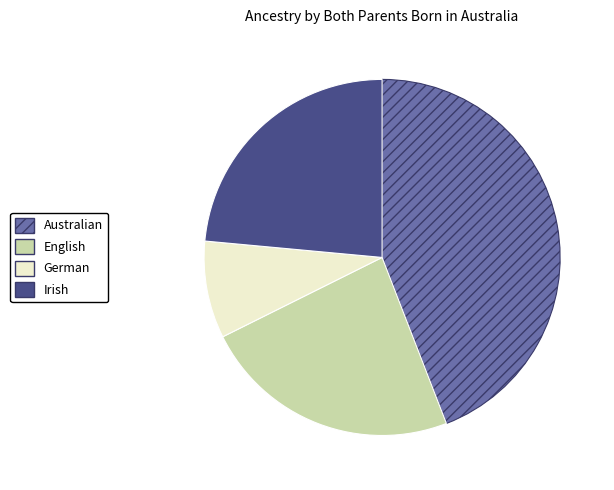

Does any single category account for the majority?

No